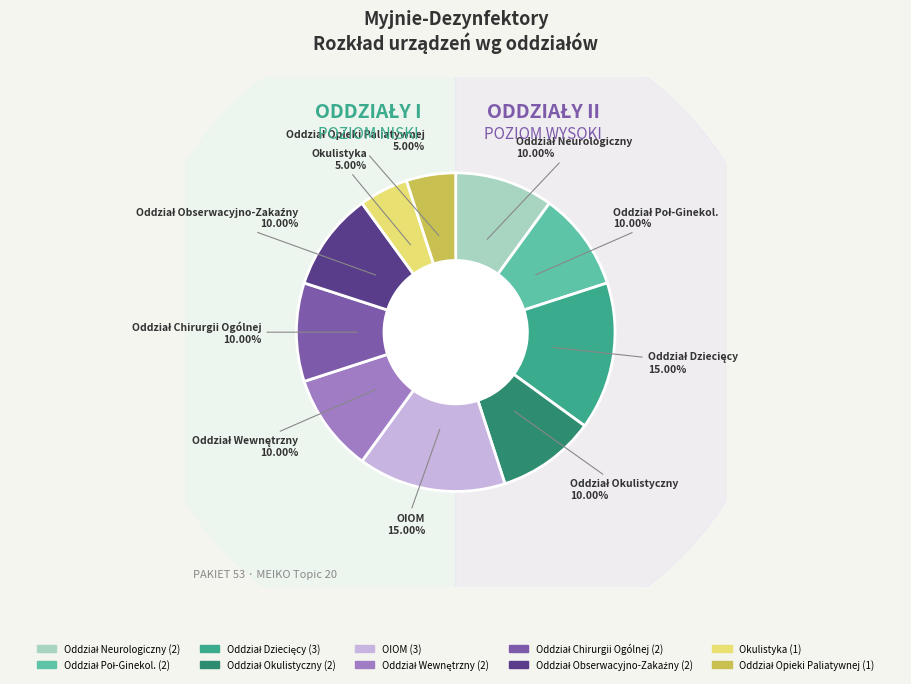

Is it true that Oddział Dziecięcy is 15% of the pie?

True